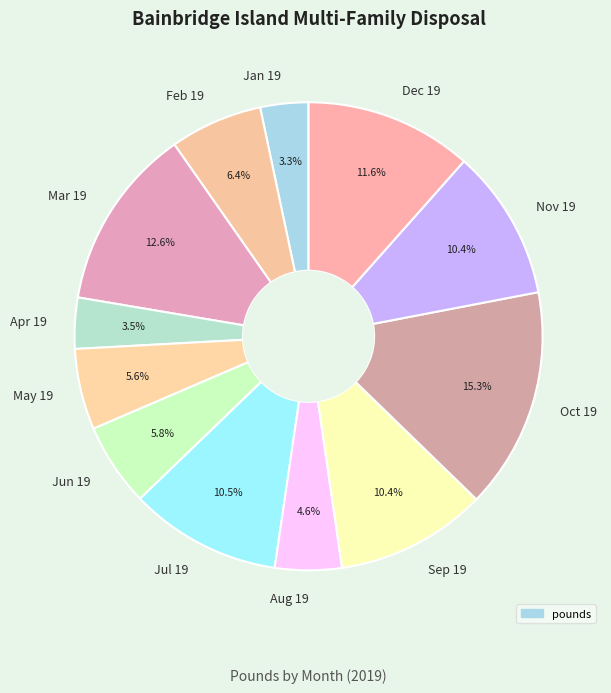

What percentage is the Feb 19 slice, to the nearest percent?

6%